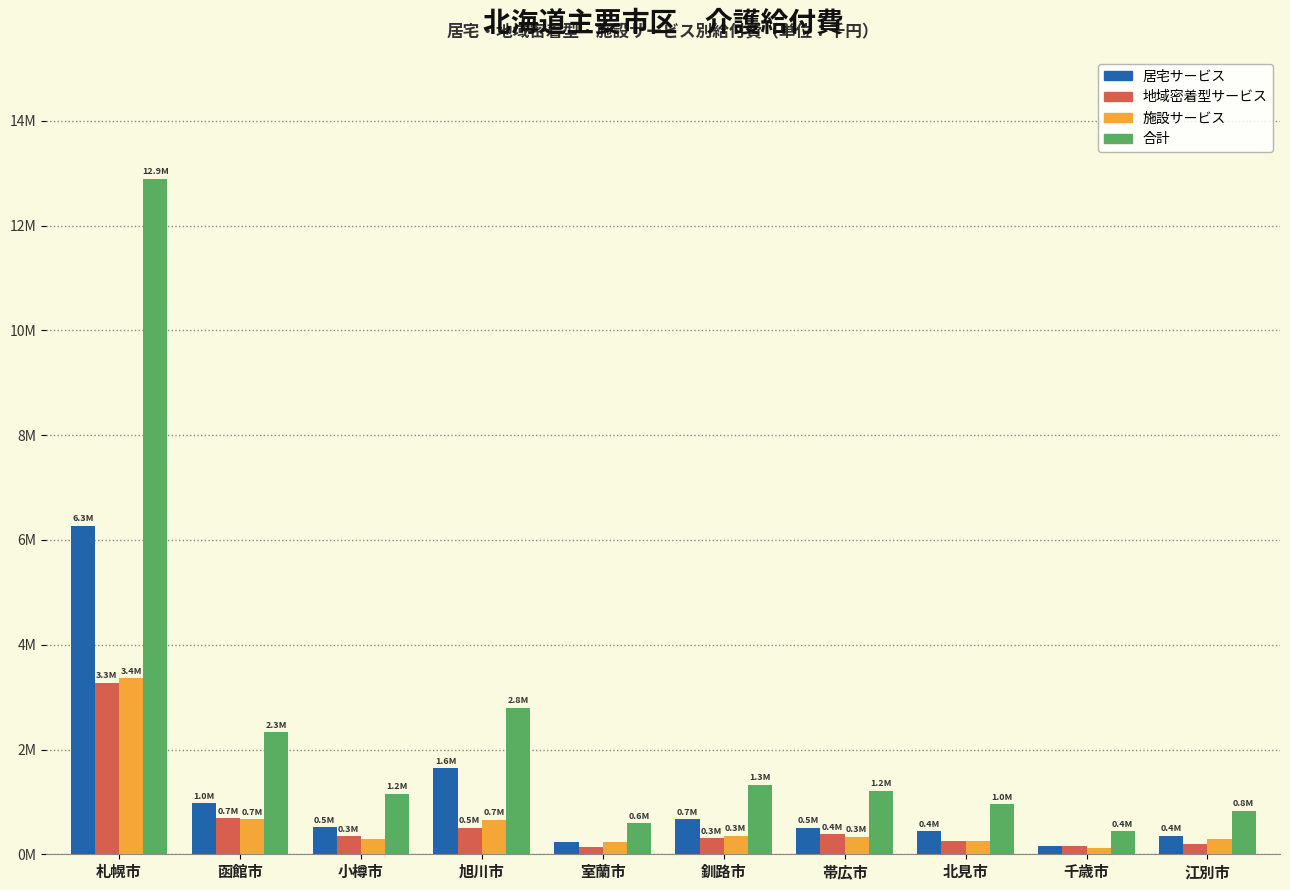

Reading right to left, list all the values displayed in this chart.

居宅サービス: 江別市=352566.2	千歳市=158252.1	北見市=435097.5	帯広市=504265.3	釧路市=669794.8	室蘭市=235783.8	旭川市=1639644.5	小樽市=512380.2	函館市=973981.0	札幌市=6269791.7
地域密着型サービス: 江別市=194486.7	千歳市=165487.3	北見市=262606.2	帯広市=382807.0	釧路市=307450.0	室蘭市=131933.7	旭川市=504354.9	小樽市=339613.3	函館市=687170.9	札幌市=3269889.3
施設サービス: 江別市=283030.7	千歳市=116724.2	北見市=254774.3	帯広市=329990.9	釧路市=347794.1	室蘭市=225723.6	旭川市=656469.8	小樽市=299902.7	函館市=669949.6	札幌市=3358275.2
合計: 江別市=830083.6	千歳市=440463.7	北見市=952477.9	帯広市=1217063.2	釧路市=1325038.9	室蘭市=593441.1	旭川市=2800469.2	小樽市=1151896.2	函館市=2331101.5	札幌市=12897956.2